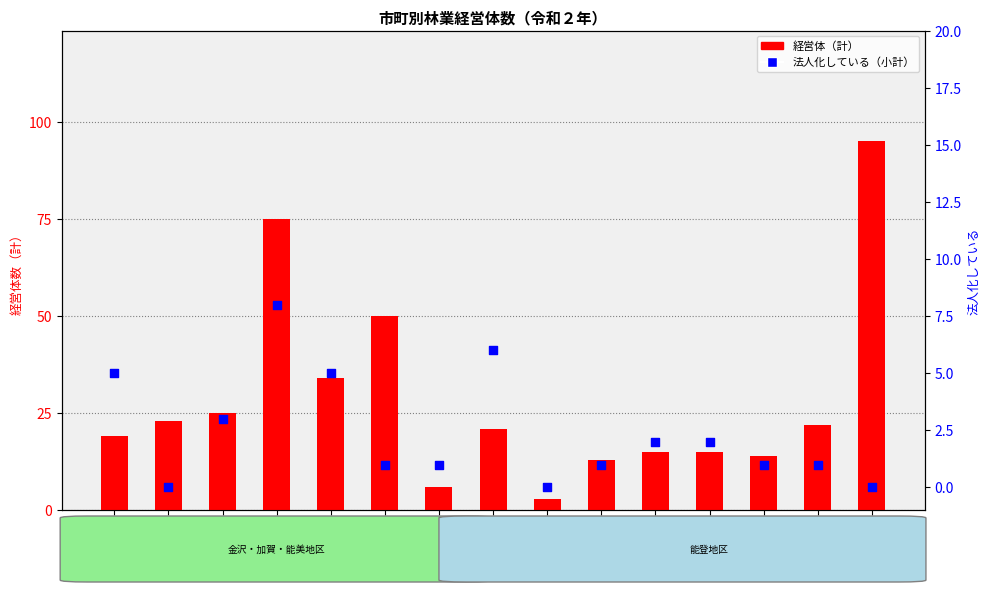

What are all the series names shown in the legend?

経営体（計）, 法人化している（小計）